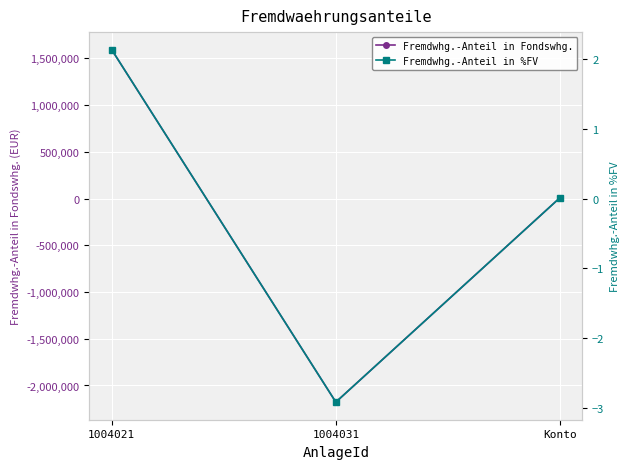

At which category is the sum across all series the highest?

1004021